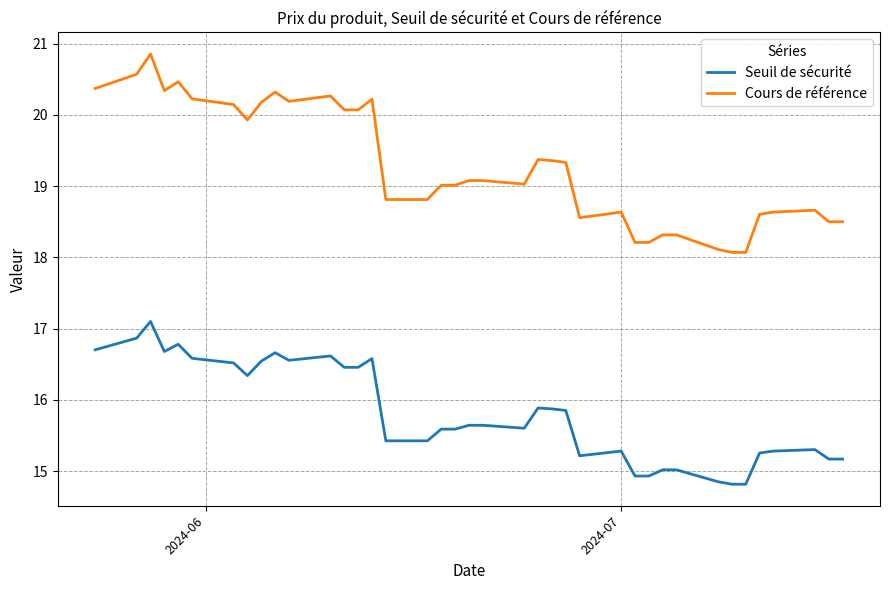

What is the difference between the maximum and minimum values in the Seuil de sécurité series?

2.3